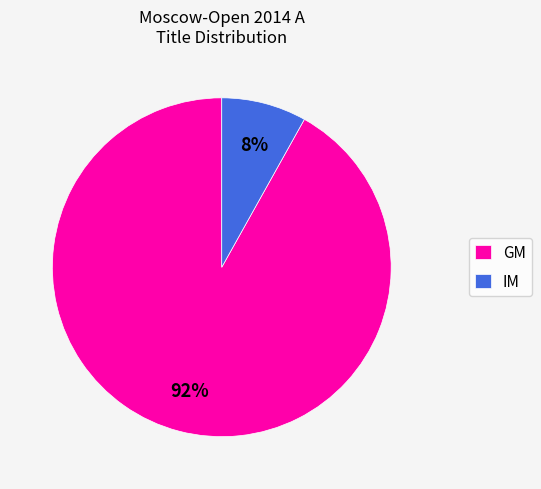

Does any single category account for the majority?

Yes